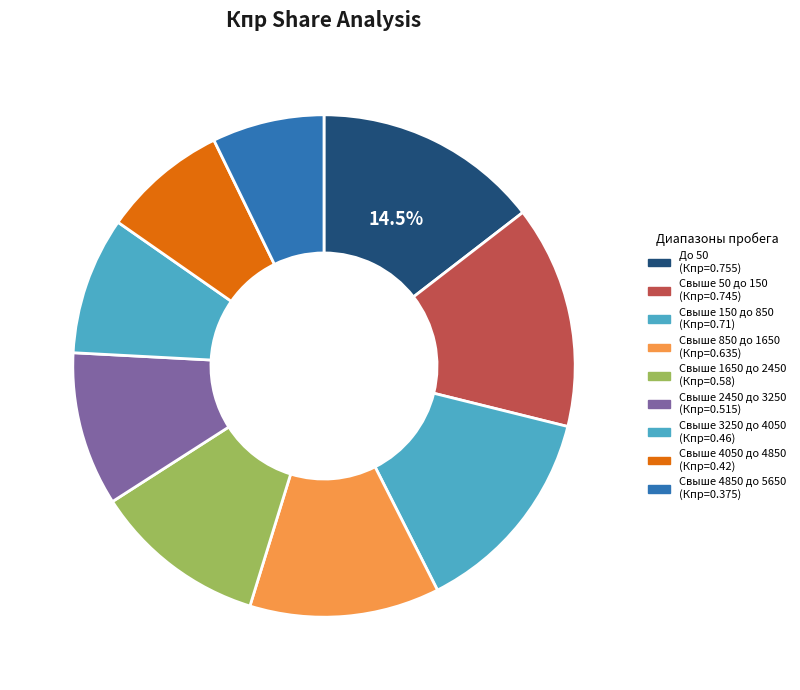

To the nearest percent, what is the average slice percentage?

11%